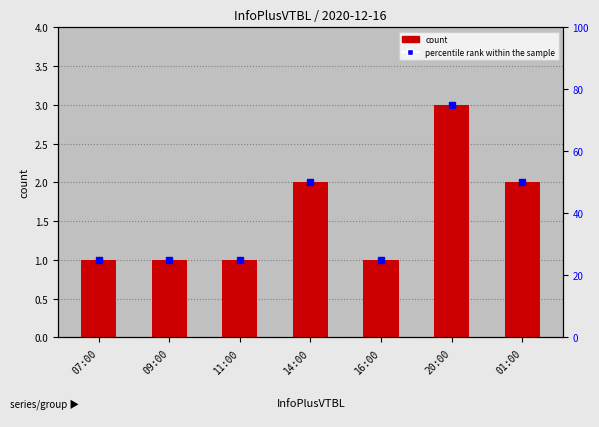

What is the label of the 1st bar from the right?

01:00